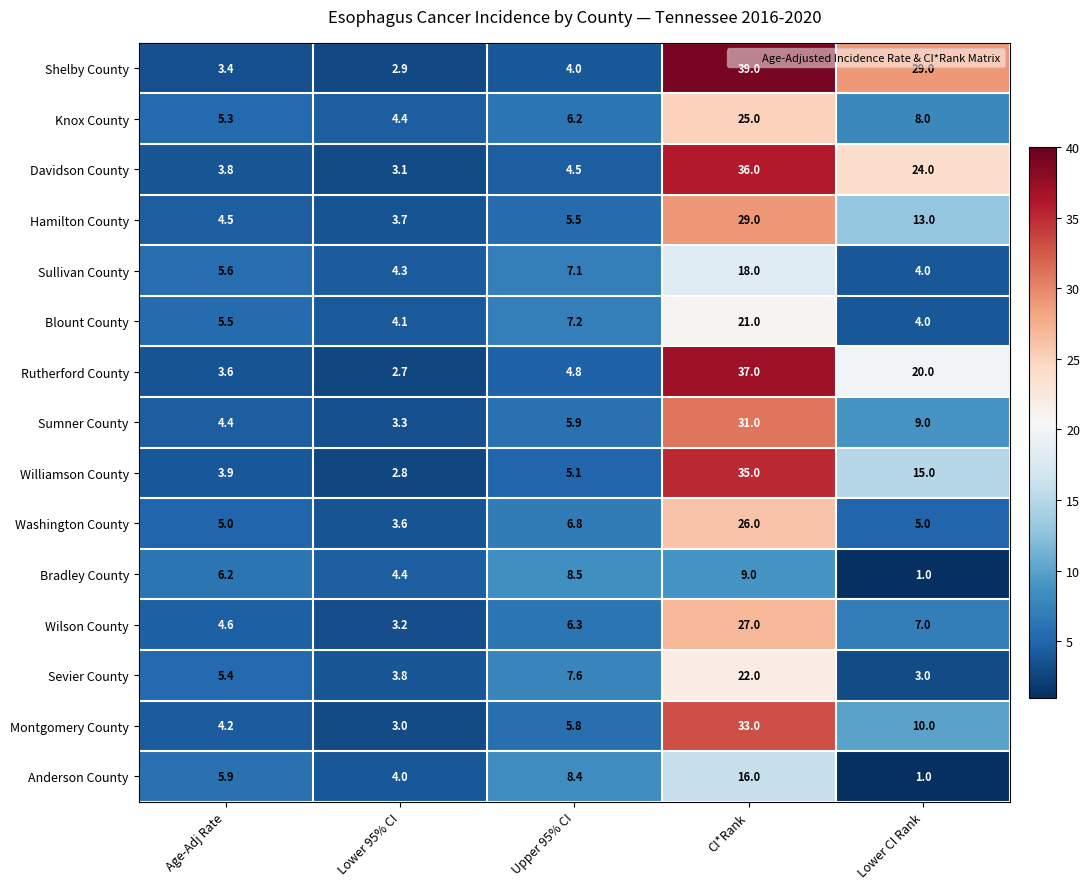

At Age-Adj Rate, list the series in order from largest to smallest.

Bradley County, Anderson County, Sullivan County, Blount County, Sevier County, Knox County, Washington County, Wilson County, Hamilton County, Sumner County, Montgomery County, Williamson County, Davidson County, Rutherford County, Shelby County